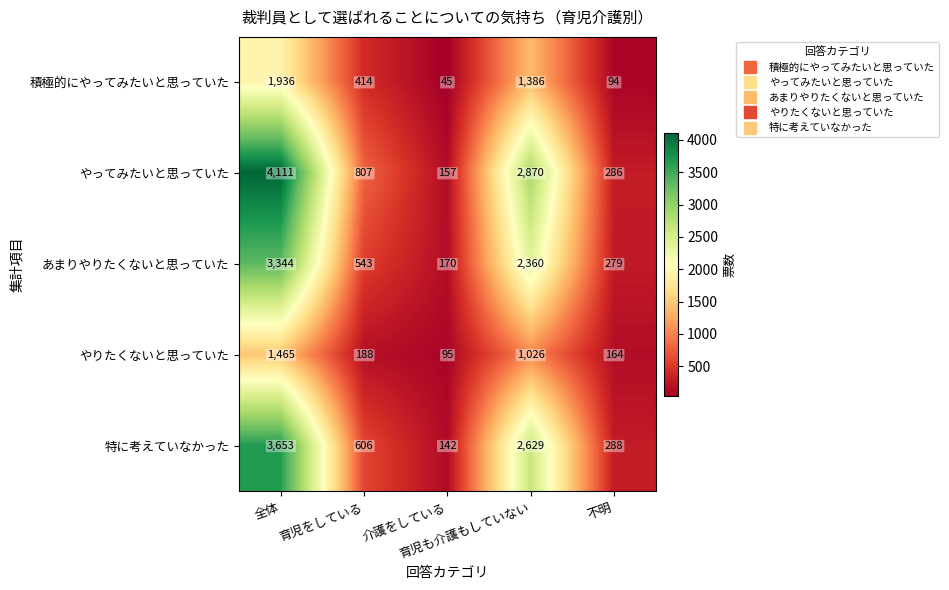

At how many categories does at least one series exceed 3443?

1